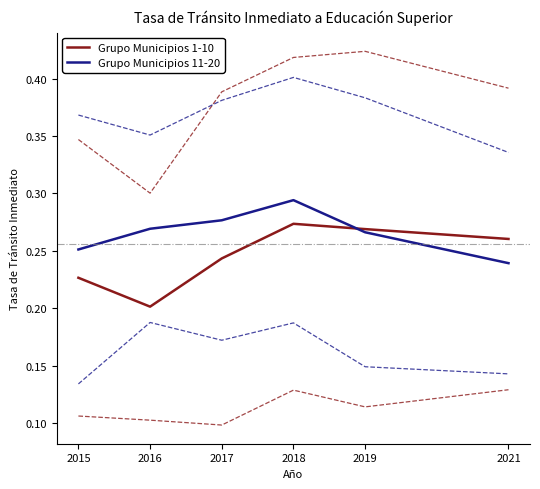

How many distinct data groups are displayed?

2